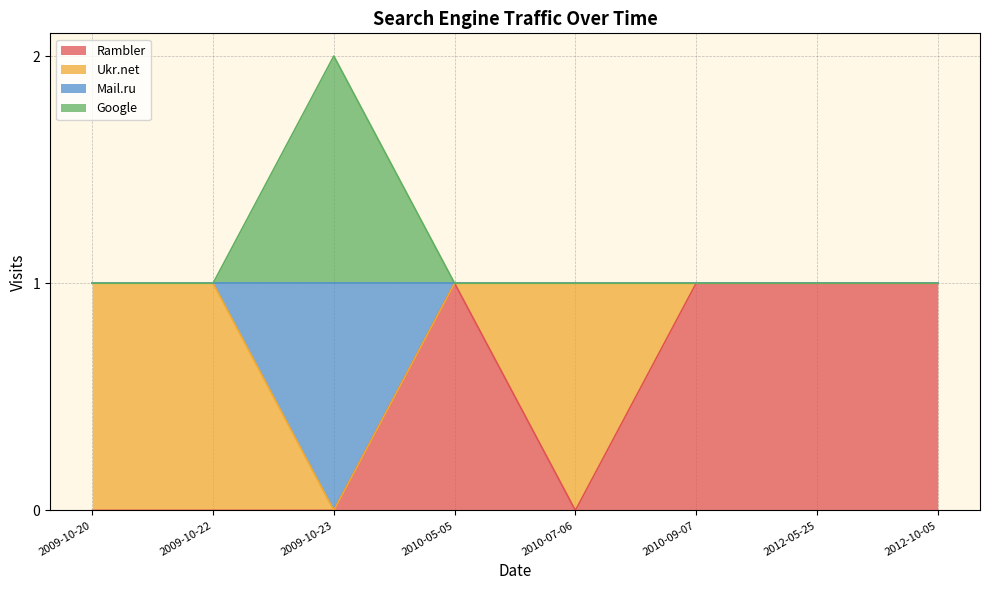

Does the chart display data point markers on the line(s)?

No